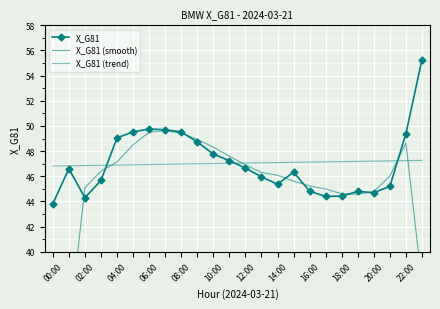

In X_G81 (smooth), how many points are lower than both neighbors (excluding endpoints)?

1